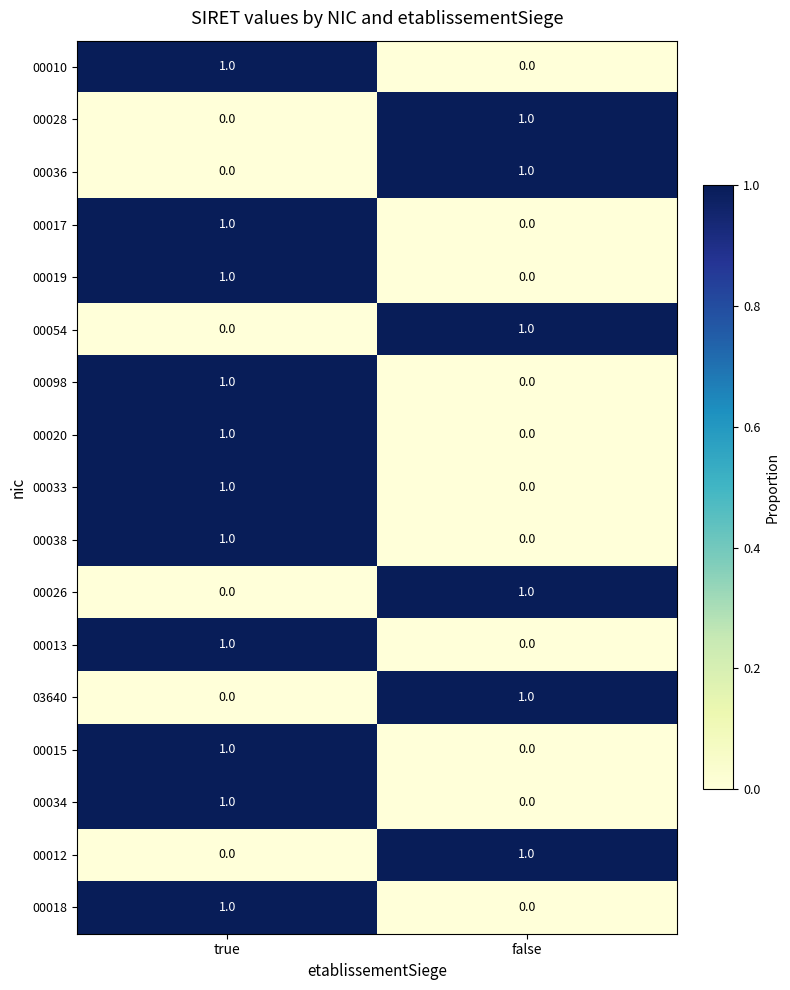

At which category is the sum across all series the highest?

true